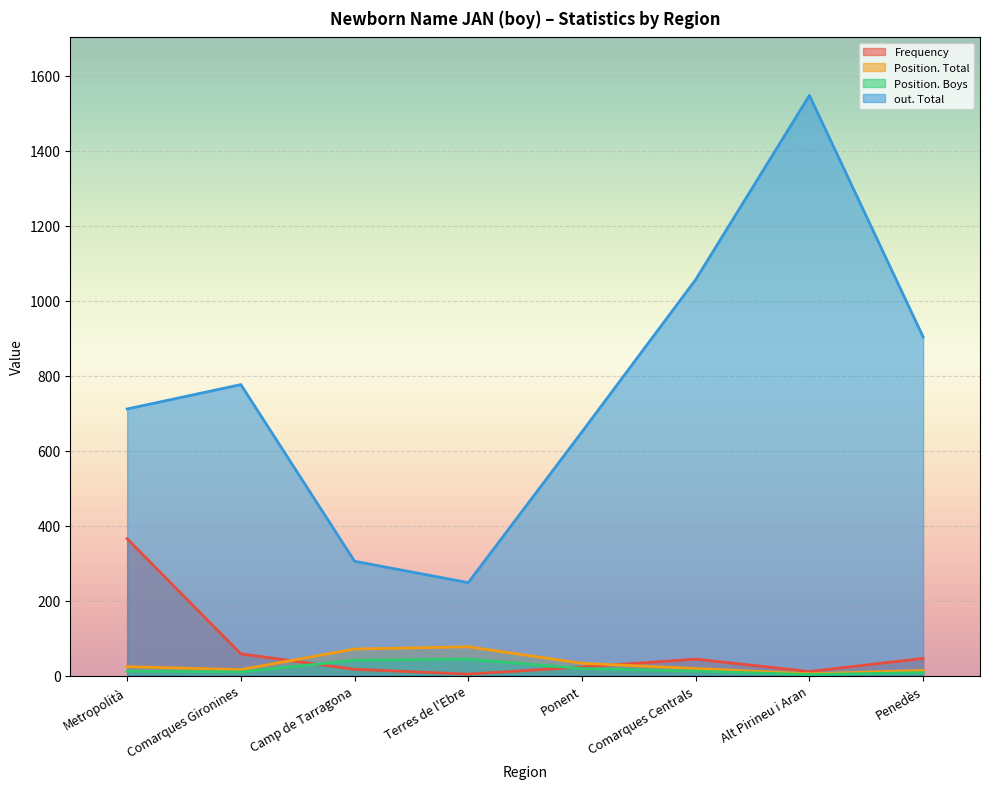

True or false: Position. Boys and Position. Total intersect in this chart.

False